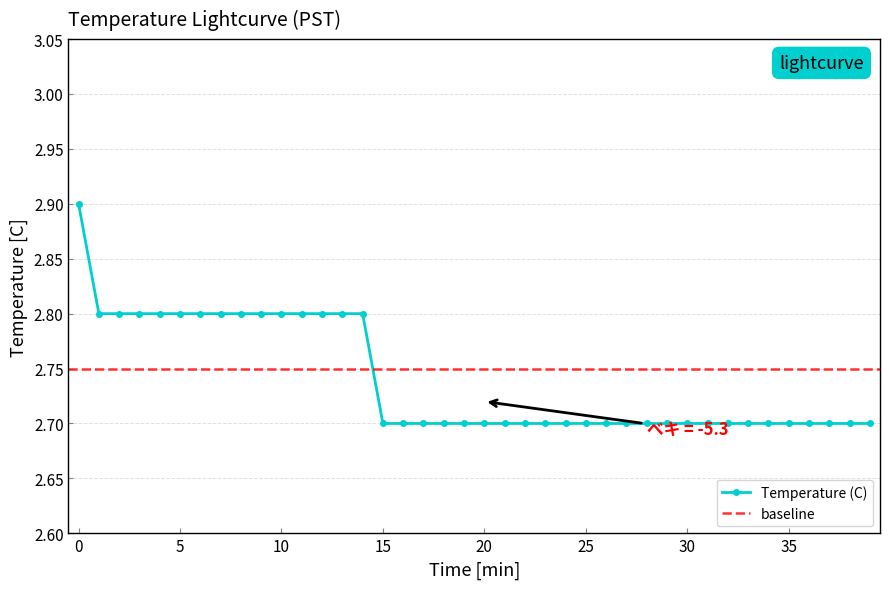

What is the sum of the values at 28 and 39?

5.4